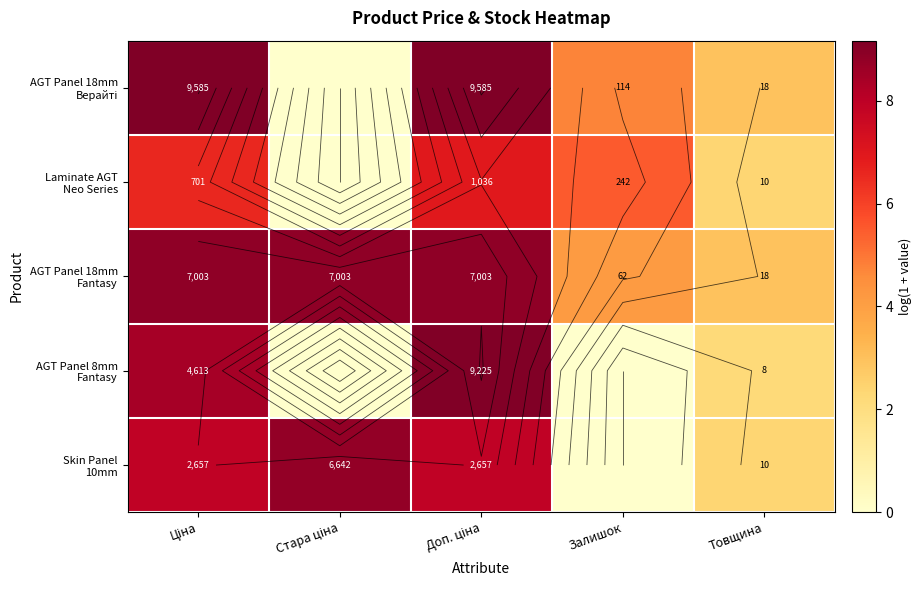

Which series has the largest total across all categories?

AGT Panel 18mm Fantasy